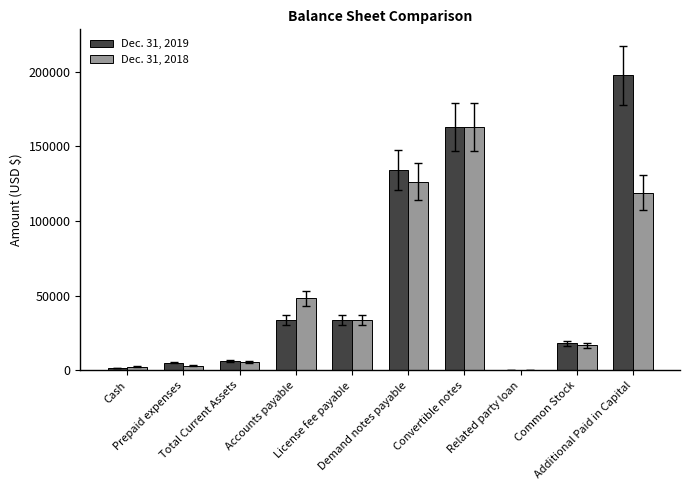

What is the total value across all series at Accounts payable?

81824